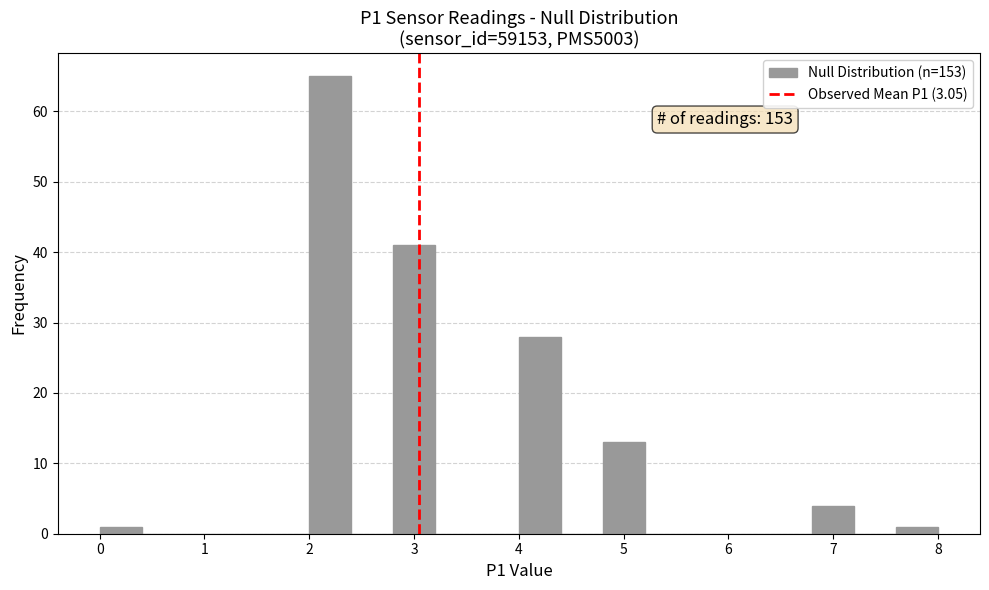

Over which range of the x-axis is the bar tallest?

2.0 to 2.4